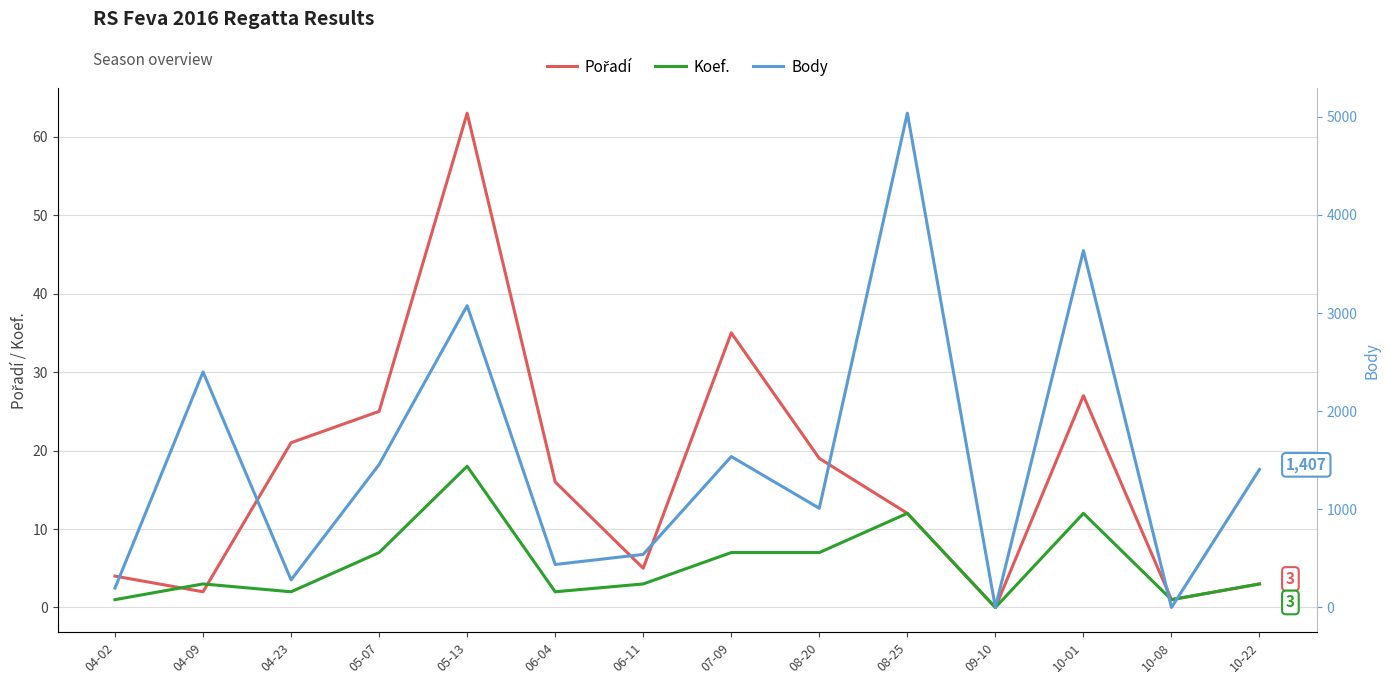

Reading right to left, transcribe all the data shown in this chart.

Pořadí: 10-22=3	10-08=1	10-01=27	09-10=0	08-25=12	08-20=19	07-09=35	06-11=5	06-04=16	05-13=63	05-07=25	04-23=21	04-09=2	04-02=4
Koef.: 10-22=3	10-08=1	10-01=12	09-10=0	08-25=12	08-20=7	07-09=7	06-11=3	06-04=2	05-13=18	05-07=7	04-23=2	04-09=3	04-02=1
Body: 10-22=1407	10-08=0	10-01=3637	09-10=0	08-25=5037	08-20=1011	07-09=1538	06-11=541	06-04=438	05-13=3076	05-07=1457	04-23=281	04-09=2400	04-02=198